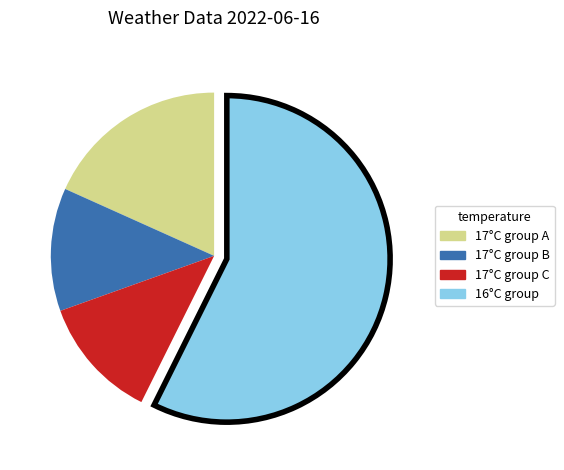

Does any single category account for the majority?

Yes